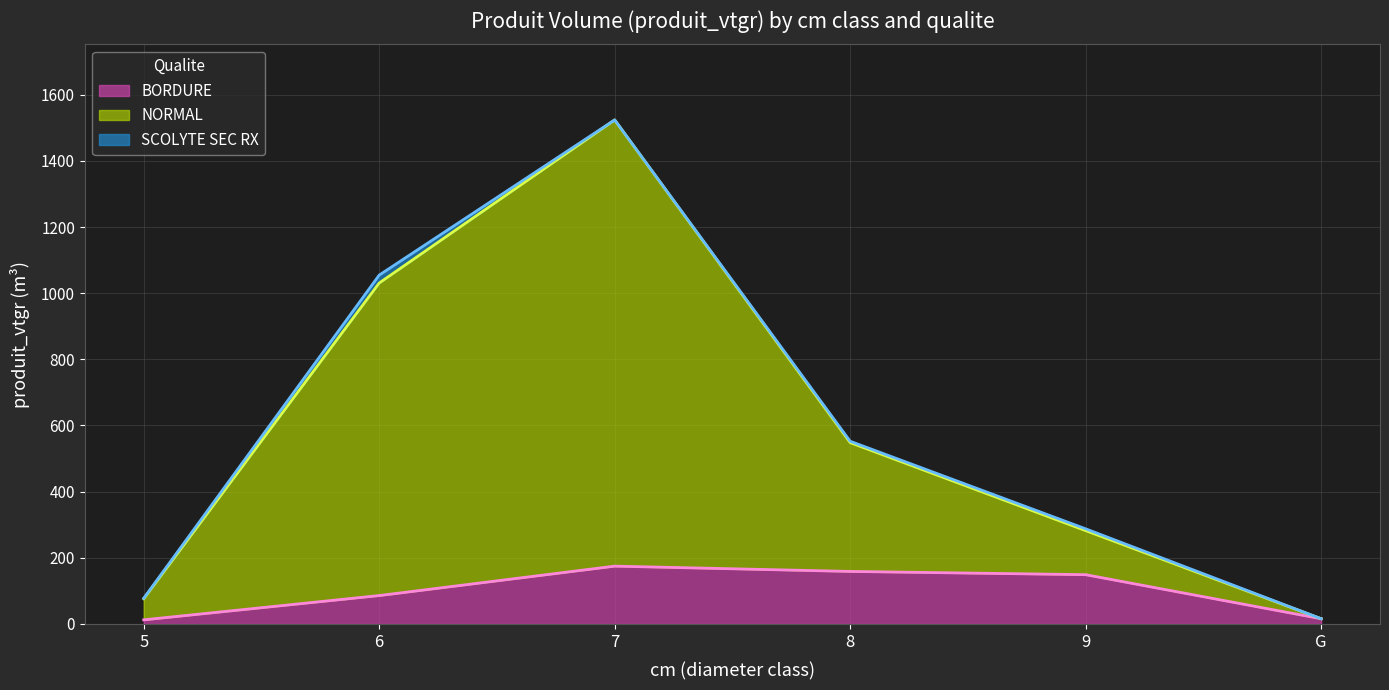

True or false: BORDURE (line) has more than 2 points higher than both neighbors.

False